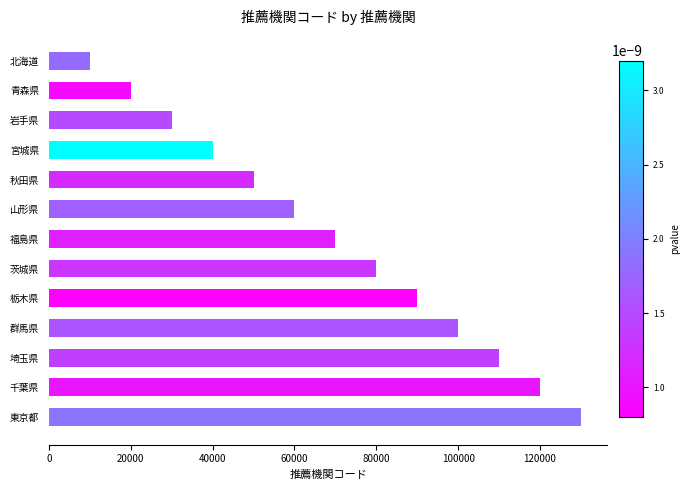

Reading bottom to top, extract all data points from this chart.

130000	120000	110000	100000	90000	80000	70000	60000	50000	40000	30000	20000	10000